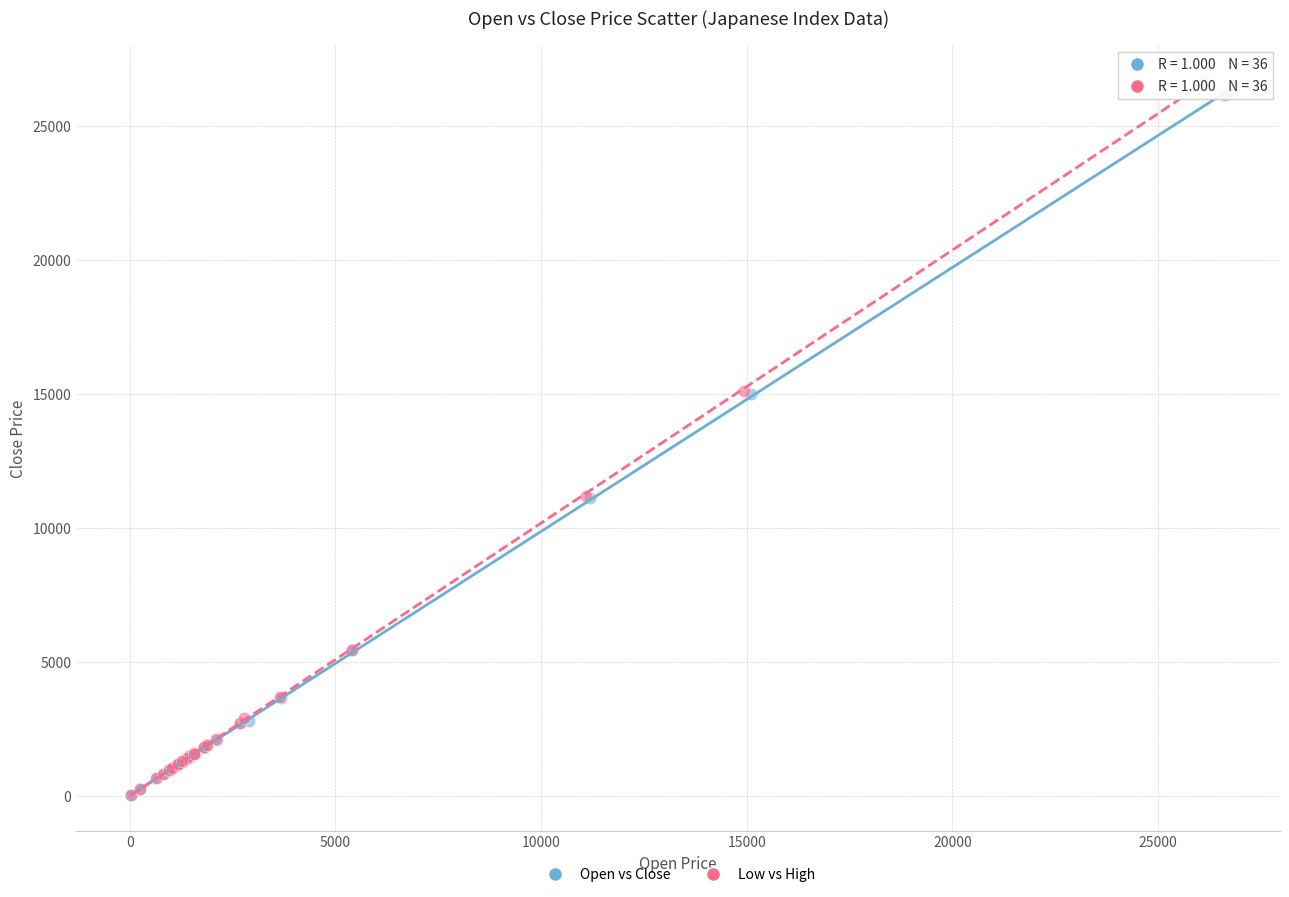

Which series has the largest Y range (max minus min)?

Low vs High